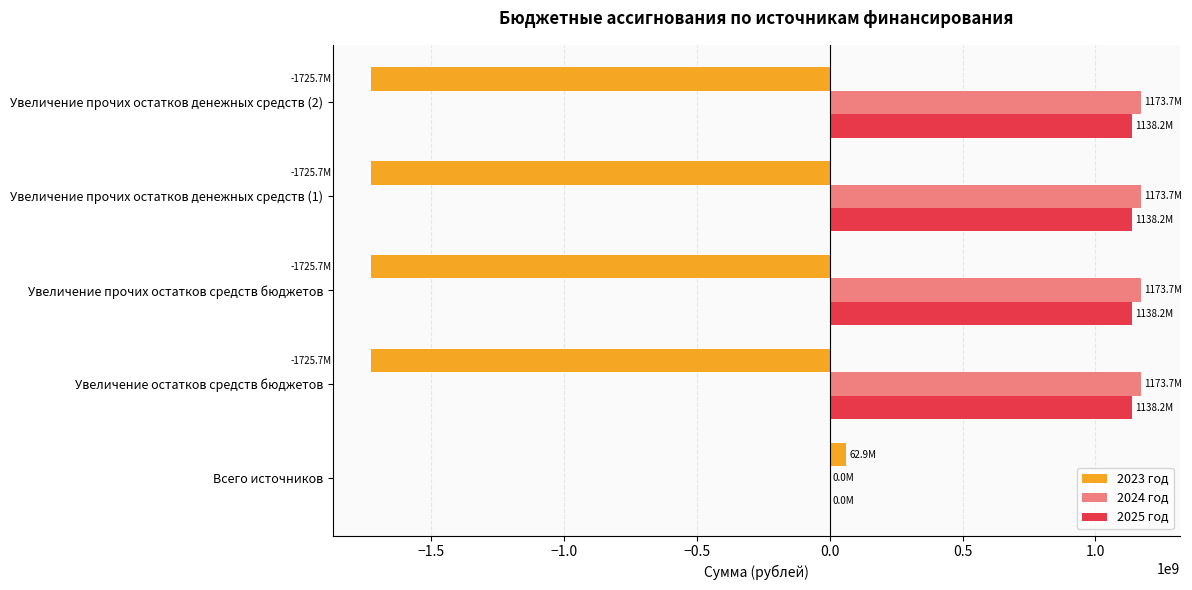

Is the value of 2023 год at Увеличение прочих остатков денежных средств (2) greater than the value of 2024 год at Увеличение остатков средств бюджетов?

No